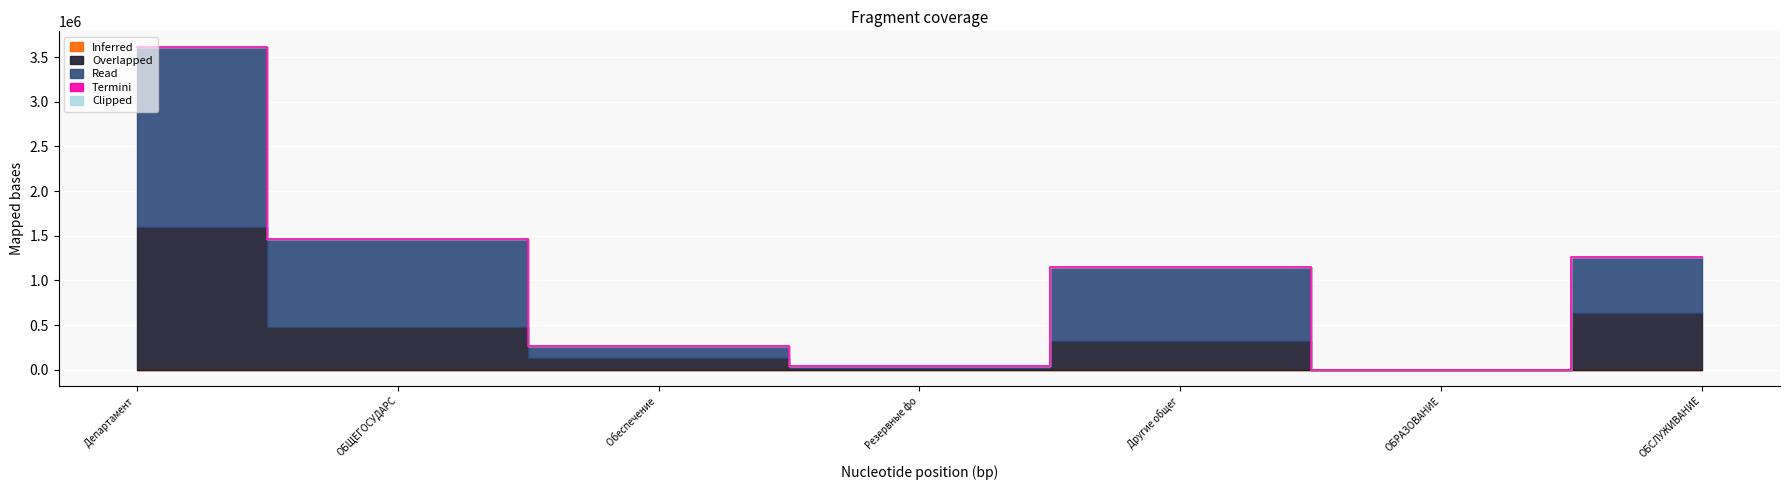

Which has a higher value, ОБСЛУЖИВАНИЕ ГОСУДАРСТВЕННОГО or ОБЩЕГОСУДАРСТВЕННЫЕ ВОПРОСЫ?

ОБСЛУЖИВАНИЕ ГОСУДАРСТВЕННОГО